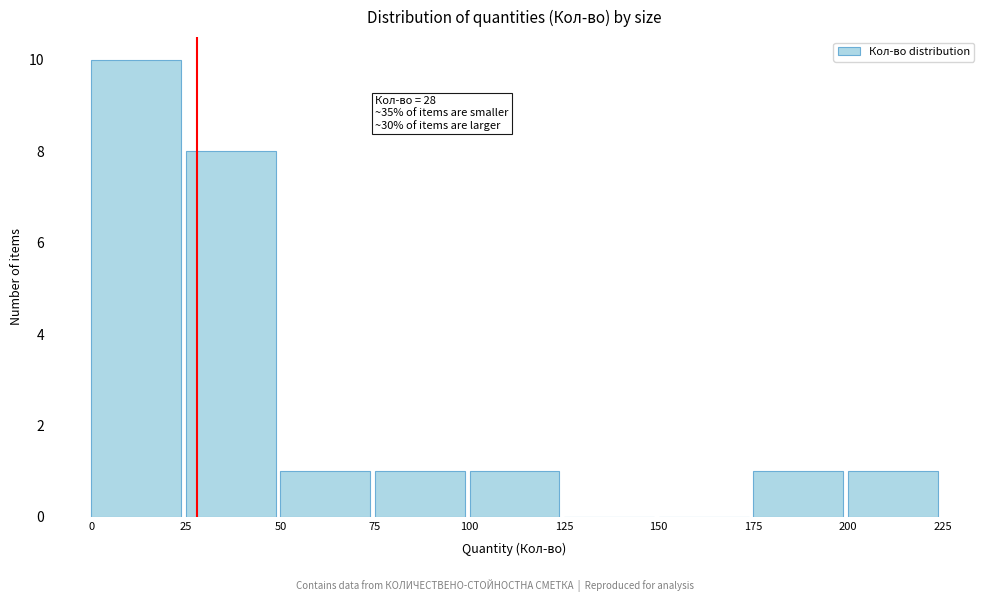

Which range on the x-axis has the tallest bar?

0 to 25